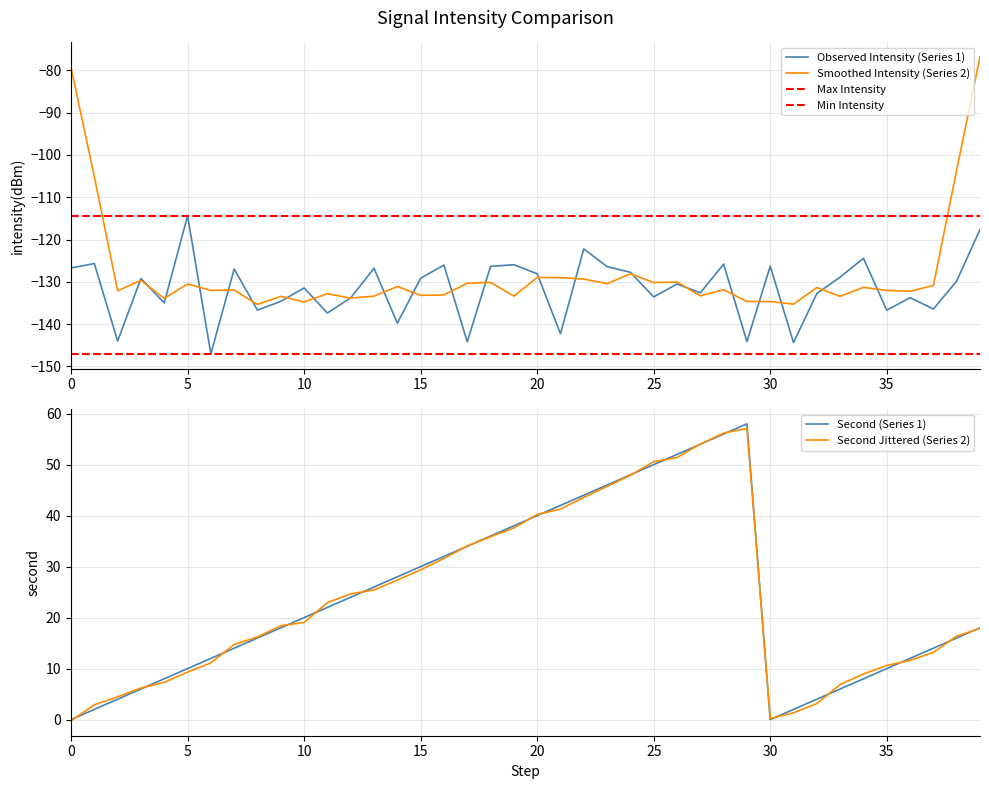

How many interior local peaks does the intensity series have?

14